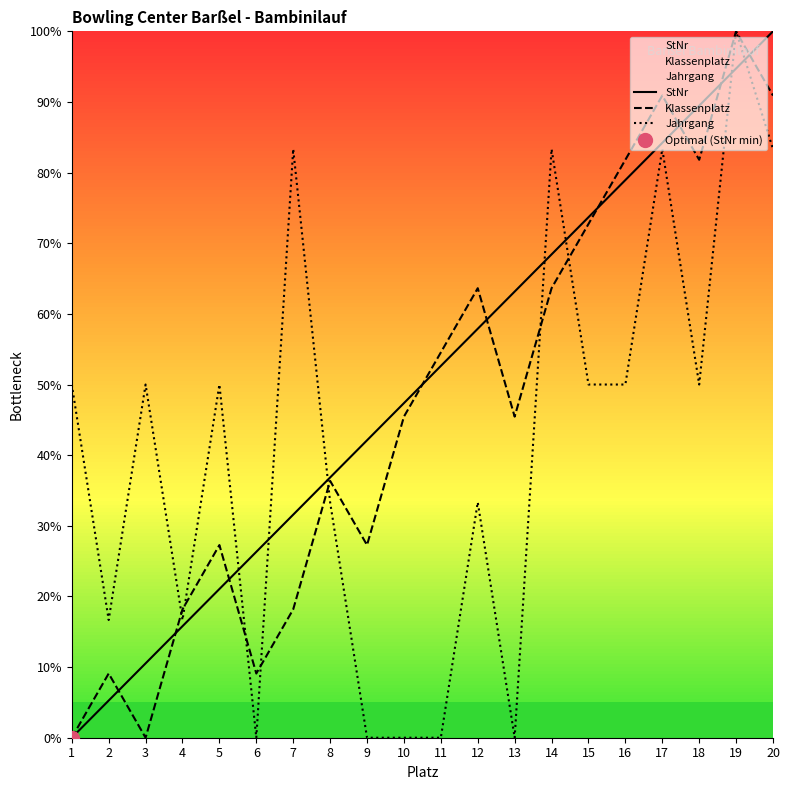

How many lines are shown in the chart?

3